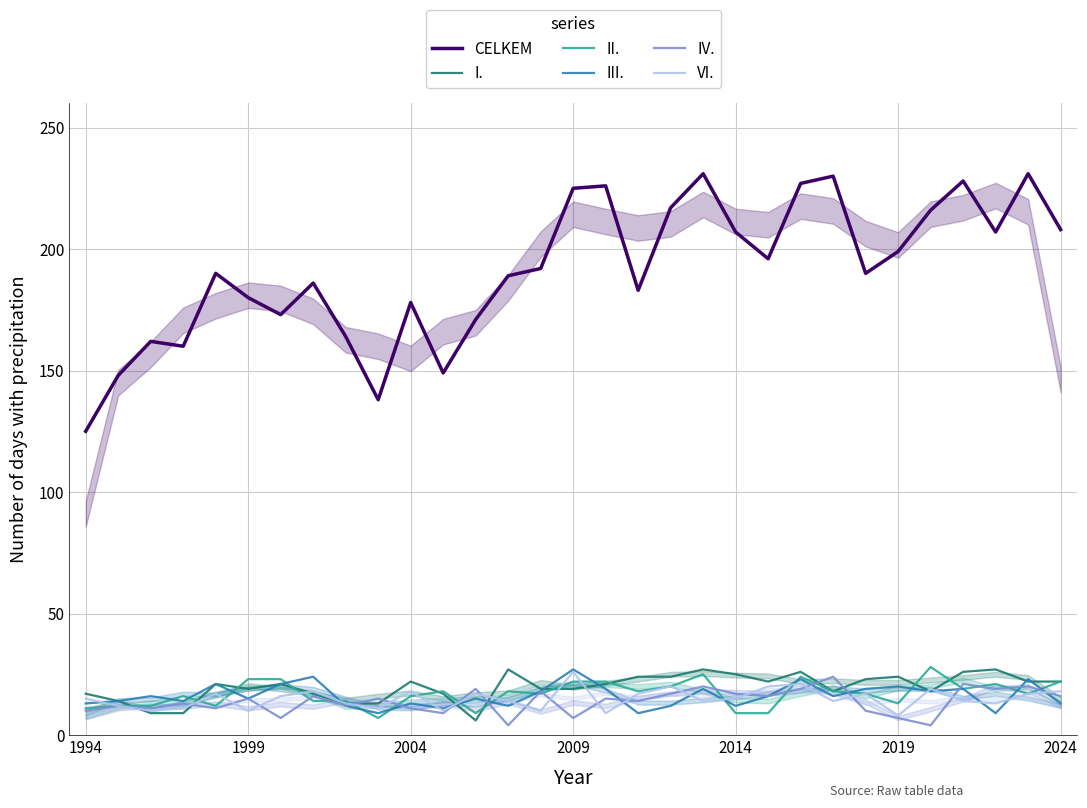

Which series has the widest spread of values?

CELKEM